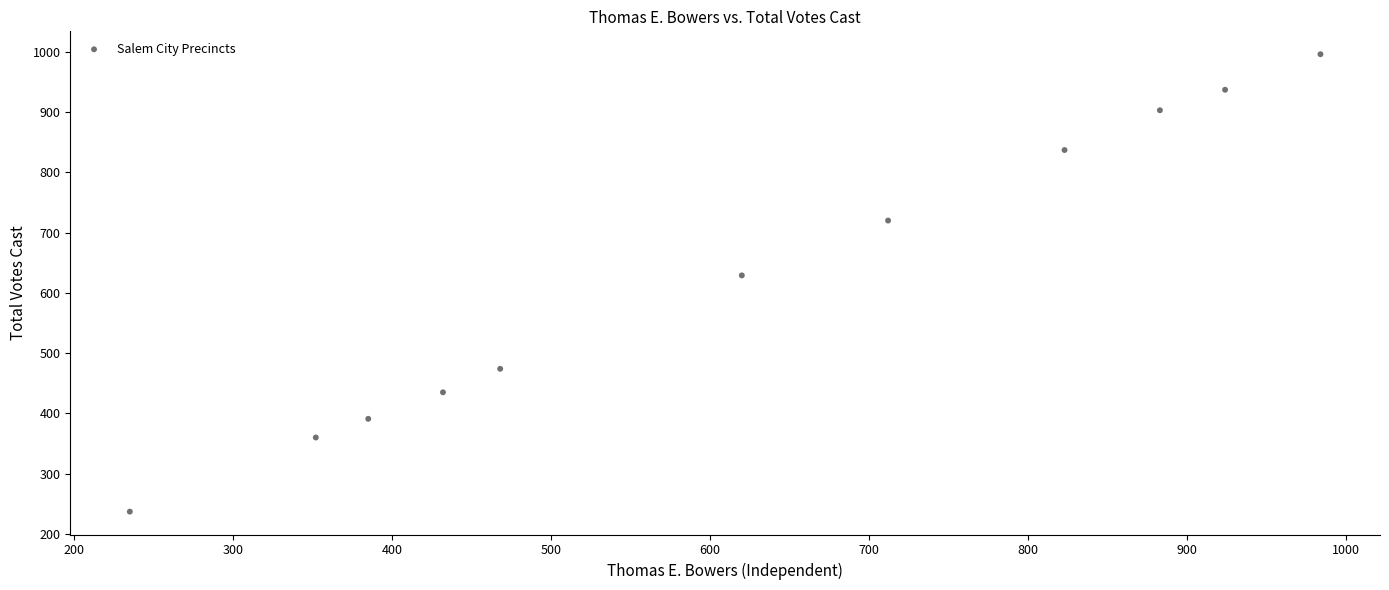

What Y value in the scatter plot is closest to 616?

629